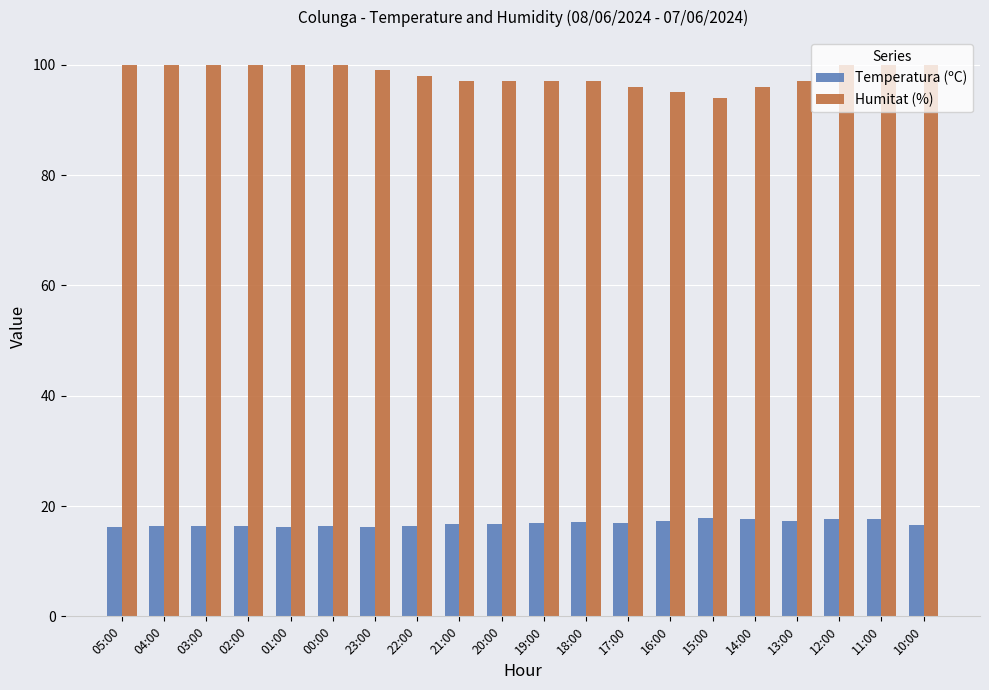

What is the sum of the Humitat (%) values at 13:00 and 22:00?

195.0